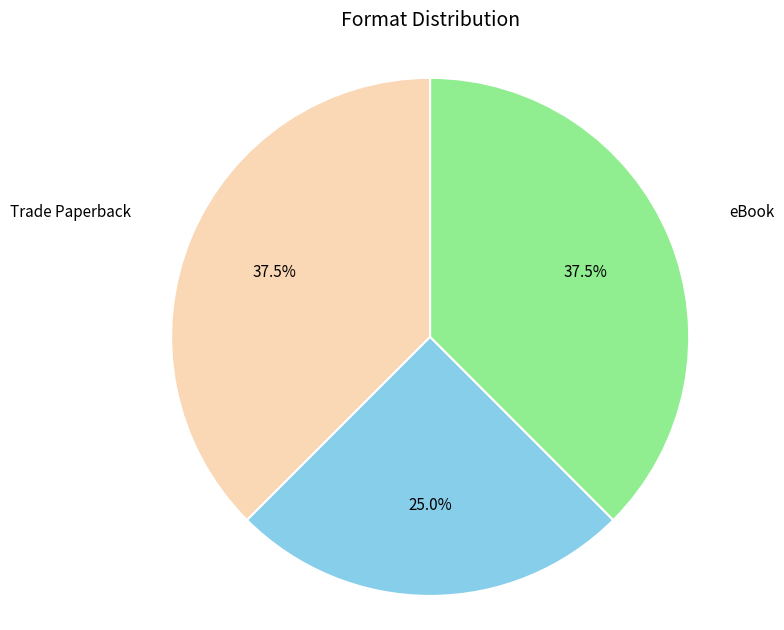

Is there a majority slice in this chart?

No